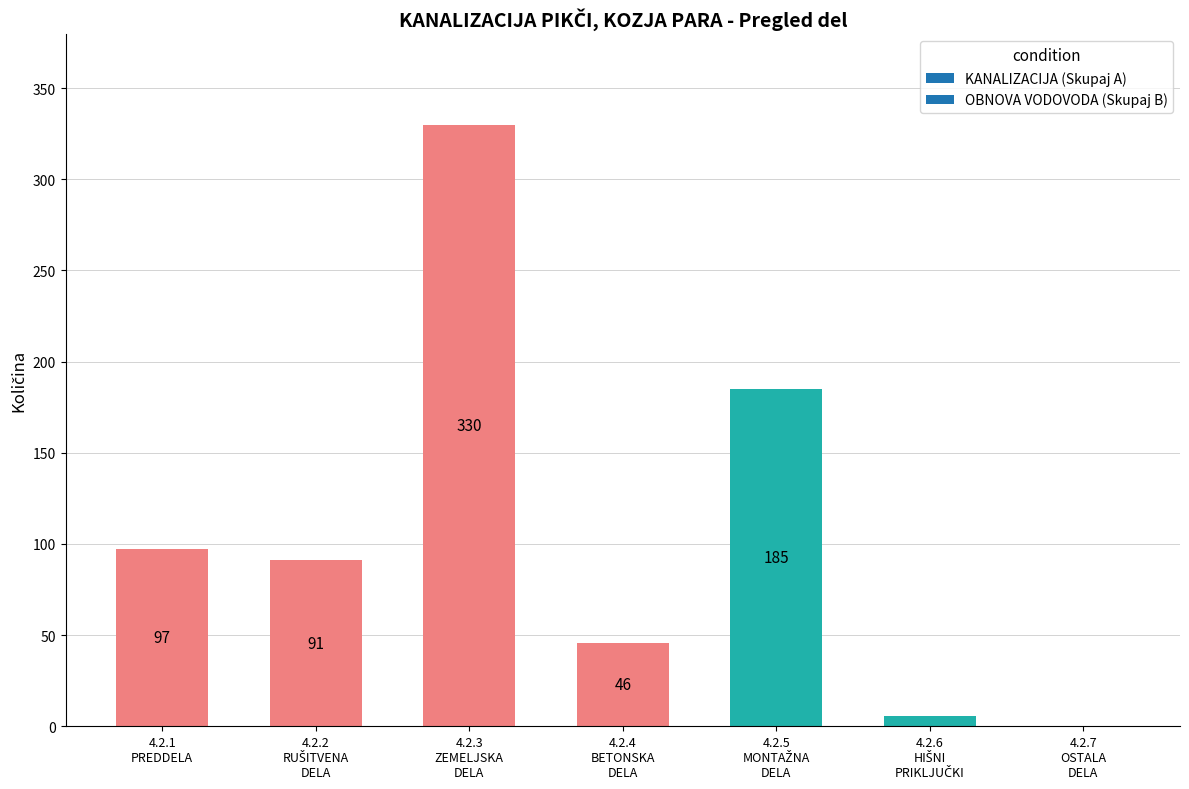

How many series are shown in this chart?

1